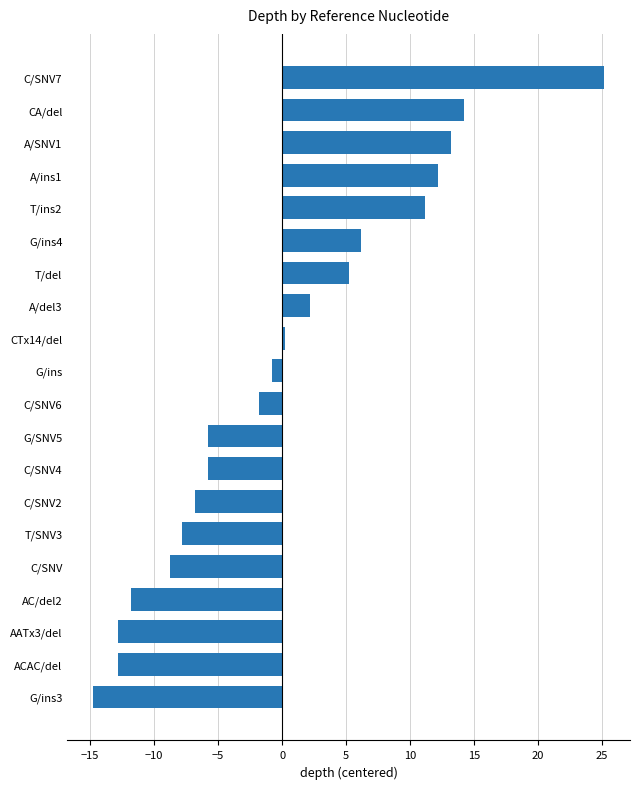

Read the value at A/del3.

2.2